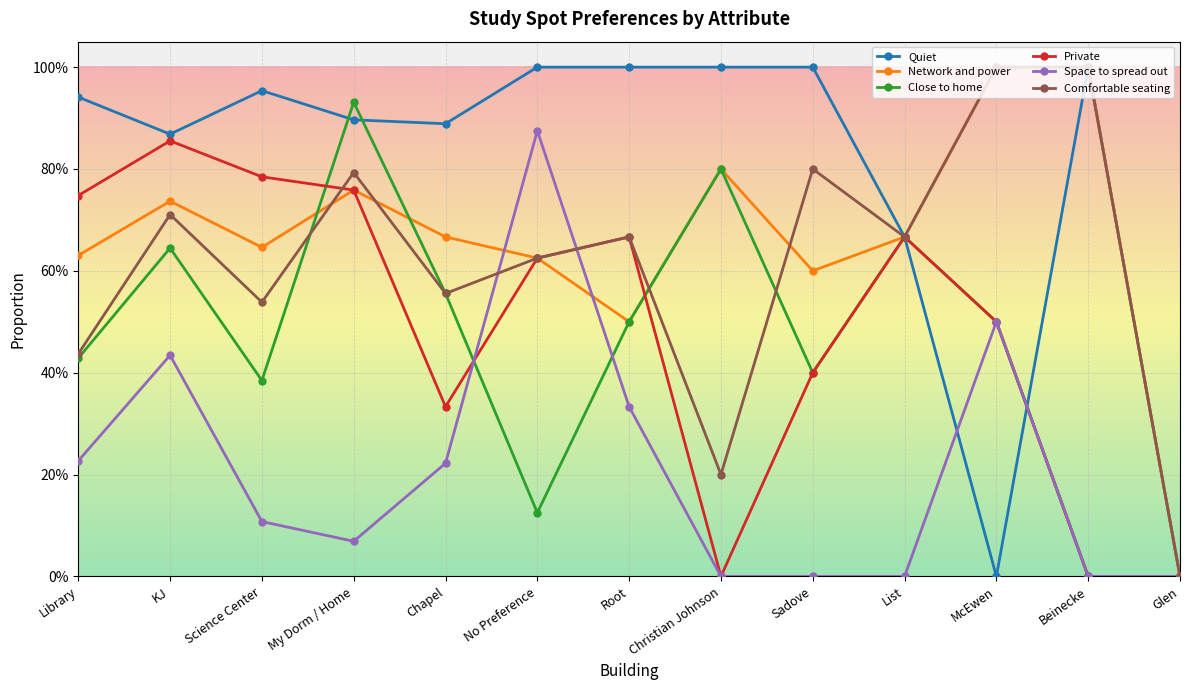

At which label is Private closest to 0?

Christian Johnson